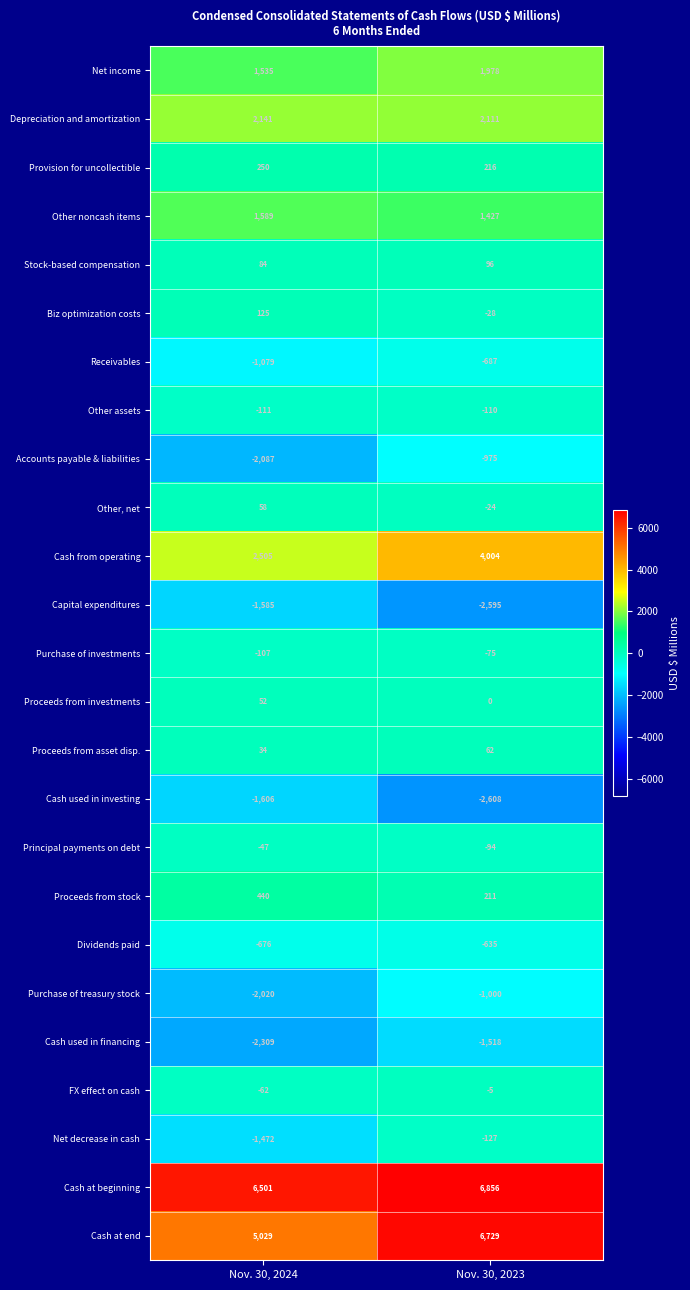

Rank the series by their maximum value, from lowest to highest.

Cash used in investing, Capital expenditures, Cash used in financing, Purchase of treasury stock, Accounts payable & liabilities, Receivables, Dividends paid, Net decrease in cash, Other assets, Purchase of investments, Principal payments on debt, FX effect on cash, Proceeds from investments, Other, net, Proceeds from asset disp., Stock-based compensation, Biz optimization costs, Provision for uncollectible, Proceeds from stock, Other noncash items, Net income, Depreciation and amortization, Cash from operating, Cash at end, Cash at beginning